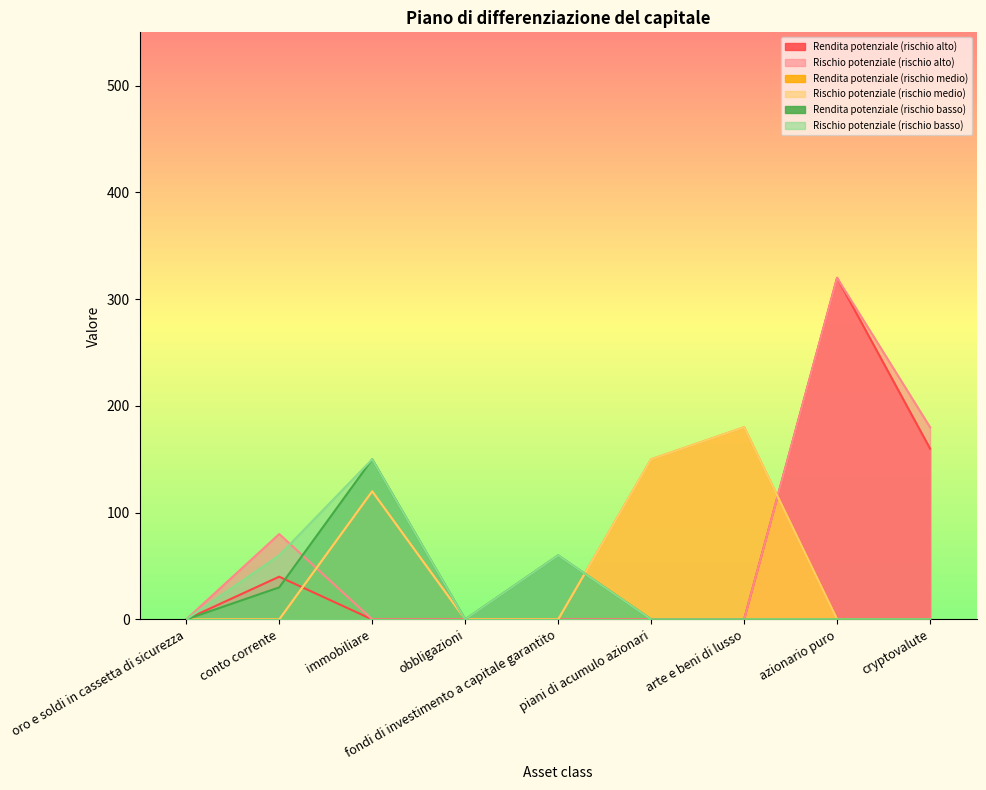

What are all the series names shown in the legend?

Rendita potenziale (rischio alto), Rischio potenziale (rischio alto), Rendita potenziale (rischio medio), Rischio potenziale (rischio medio), Rendita potenziale (rischio basso), Rischio potenziale (rischio basso)